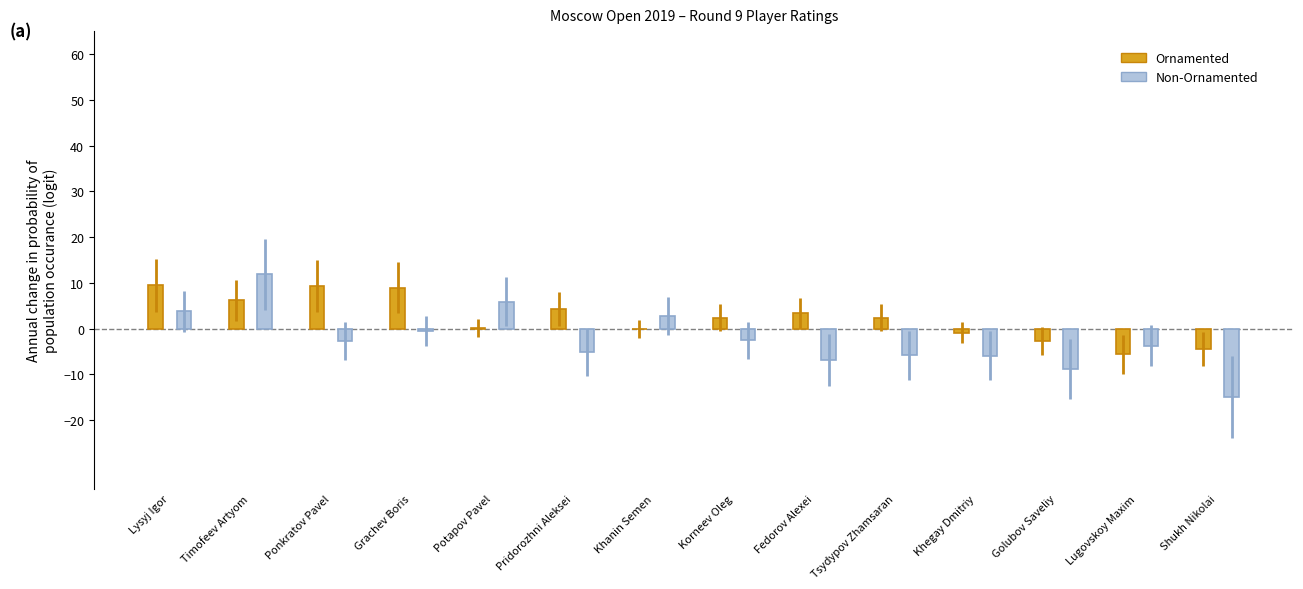

The value of Non-Ornamented at Khanin Semen is 2.7. True or false?

True